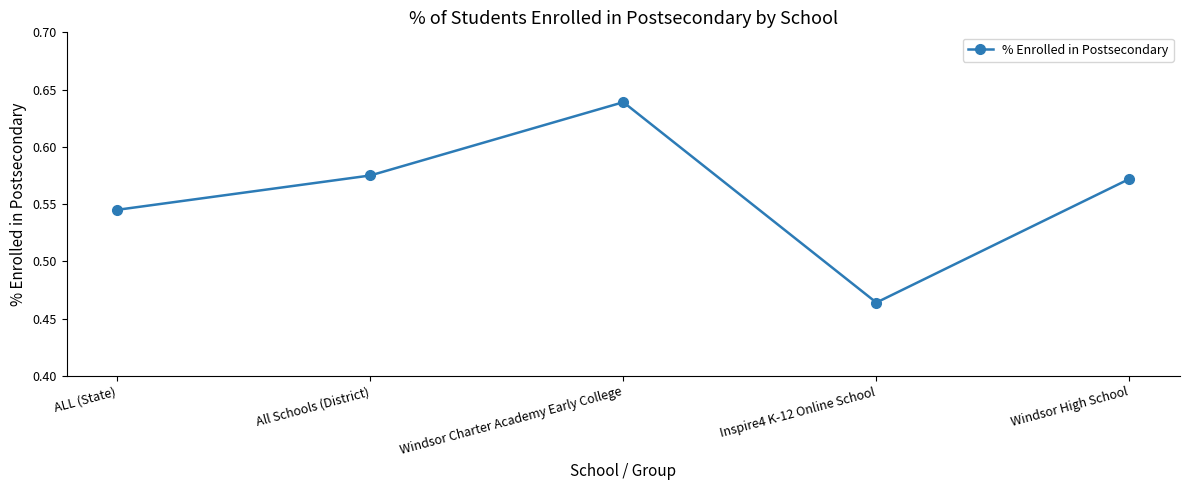

Which category has the lowest value across all series?

Inspire4 K-12 Online School